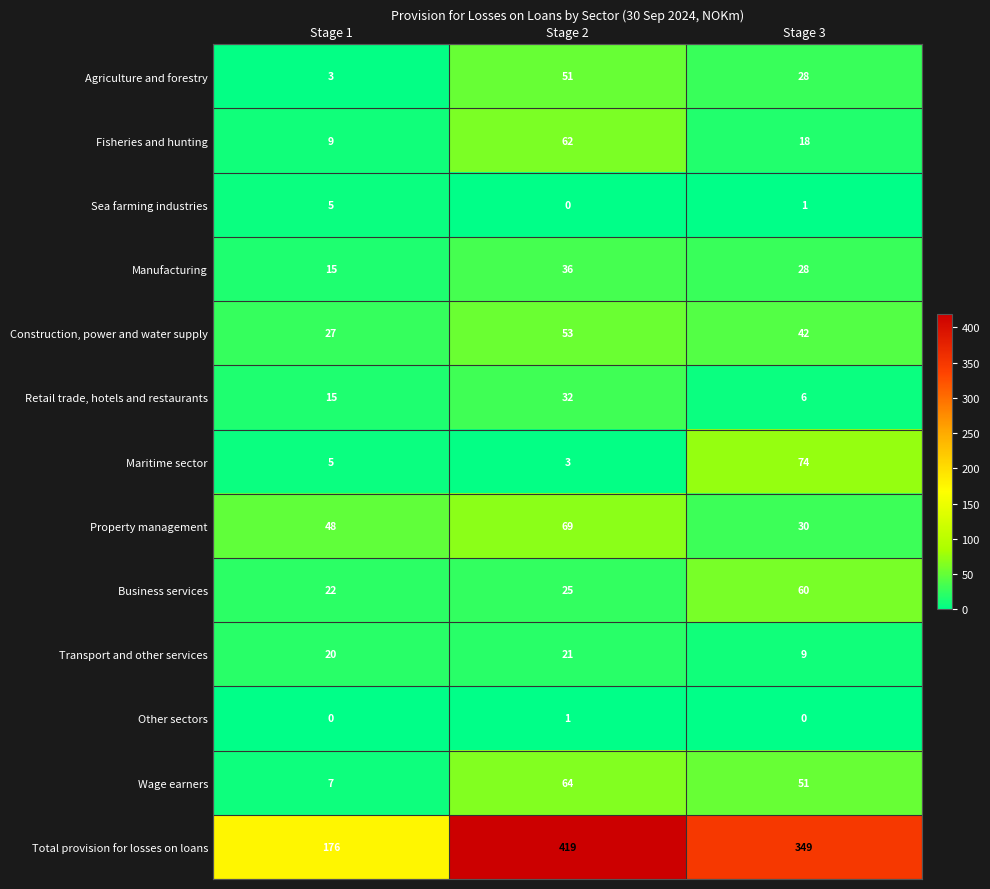

What is the difference between the highest and lowest values at Stage 3?

349